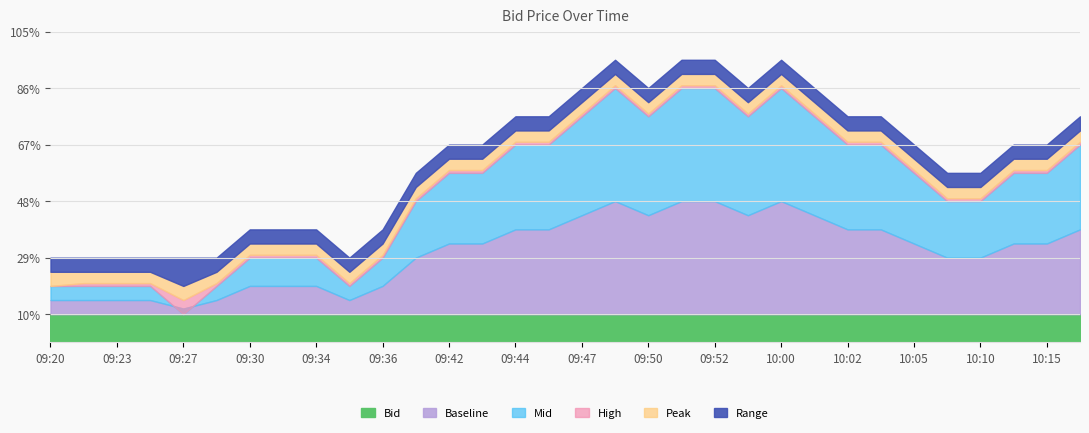

What is the lowest value of the Mid series?

1.1